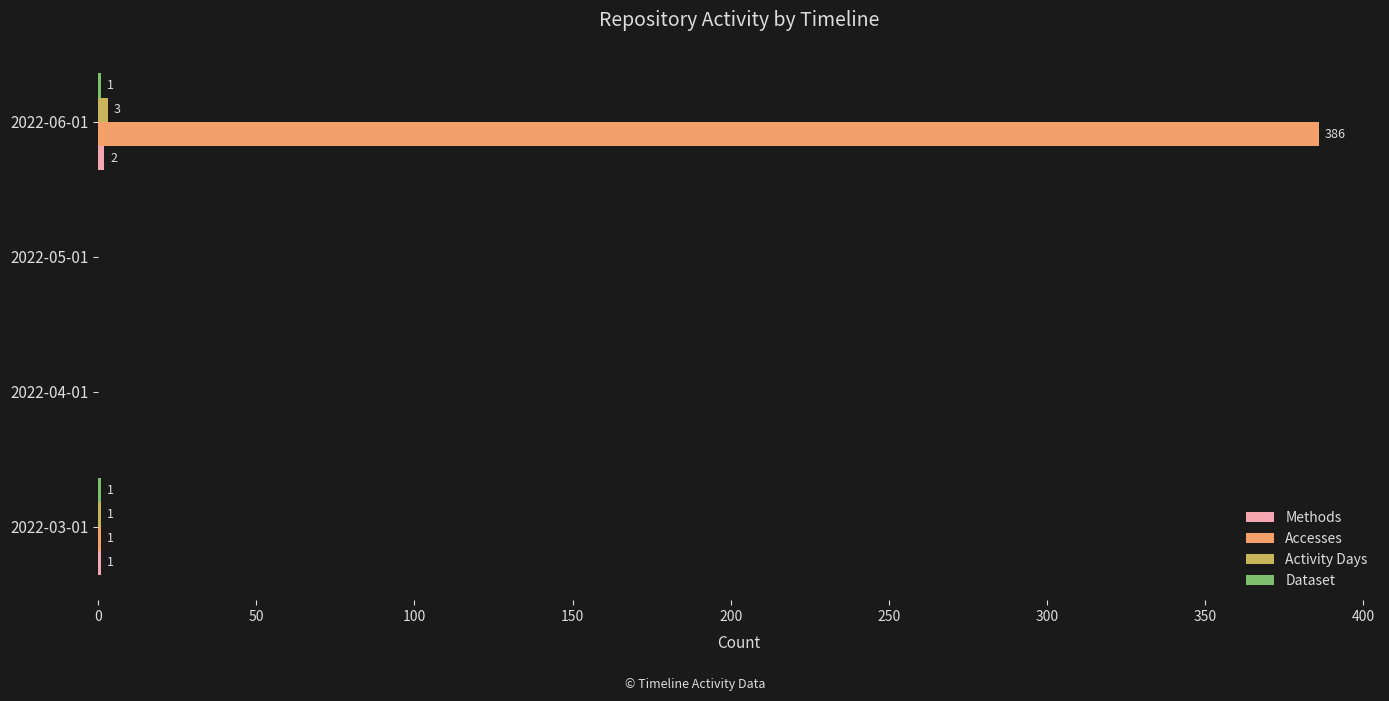

Is it true that Accesses equals 0 at 2022-04-01?

True